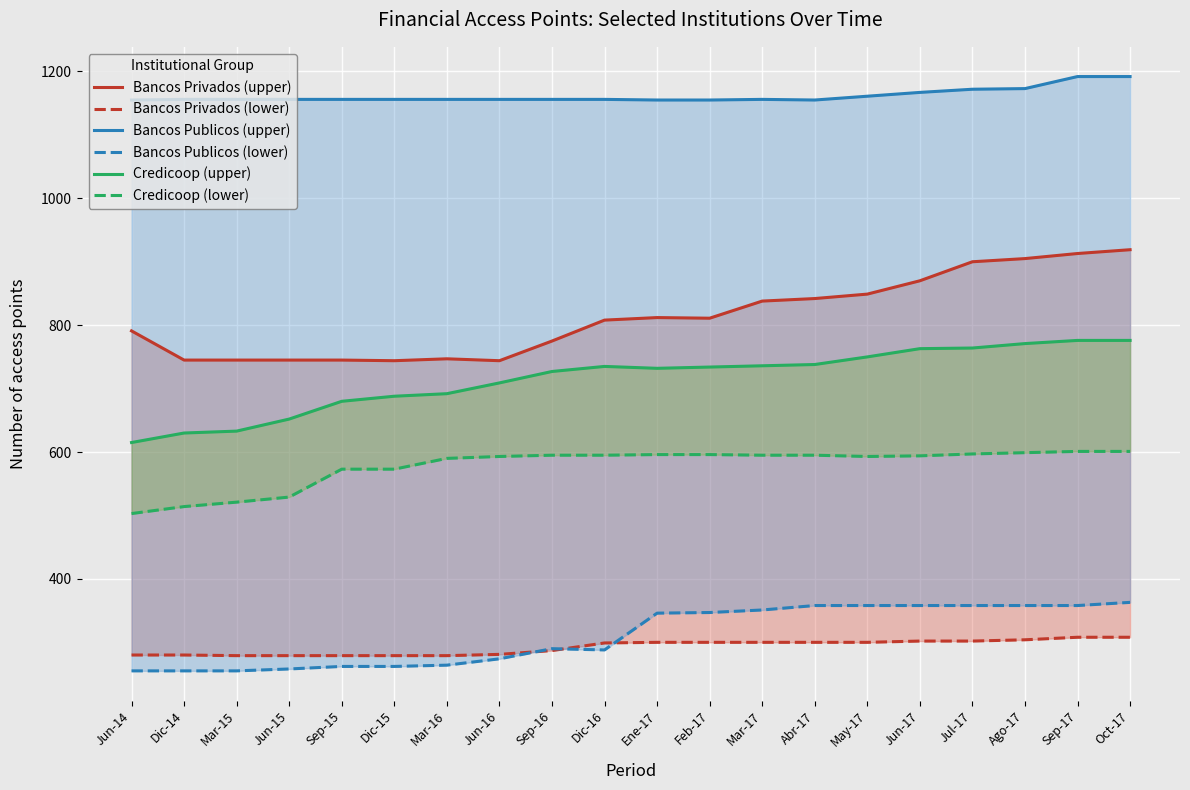

What position from the right is Feb-17?

9